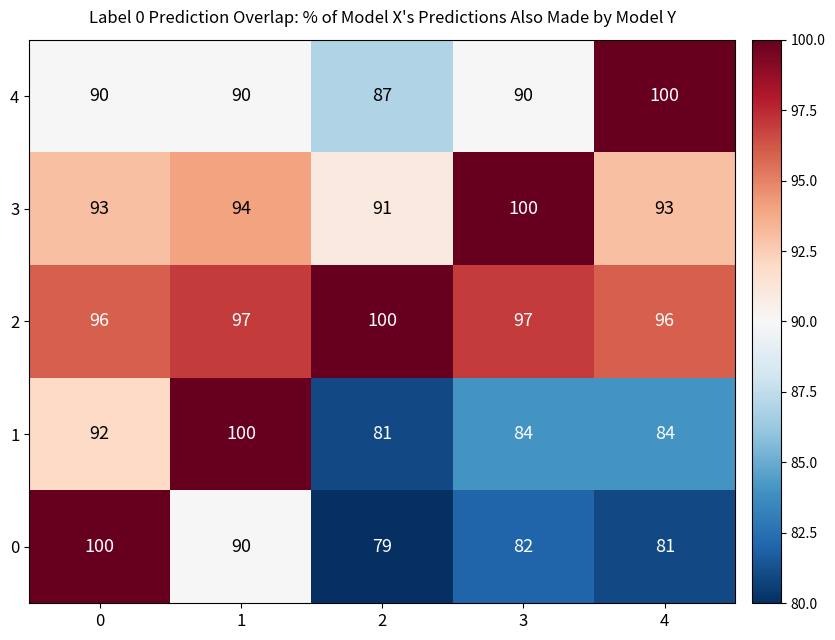

Between 1 and 3, which series saw the biggest shift?

1